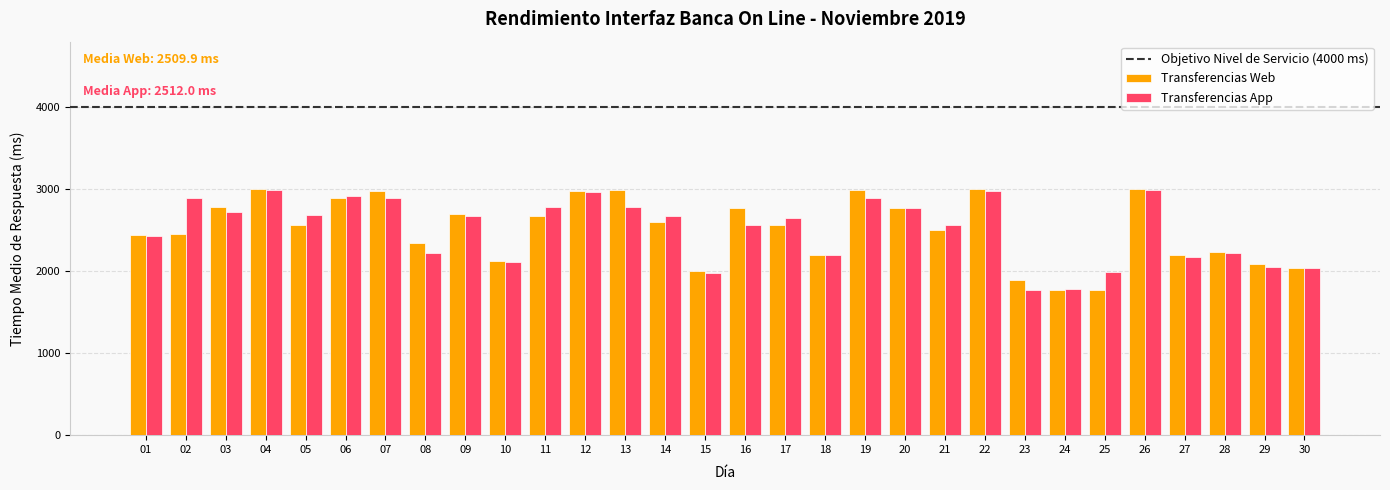

What is the difference between the second highest and second lowest values in the Transferencias App series?

1199